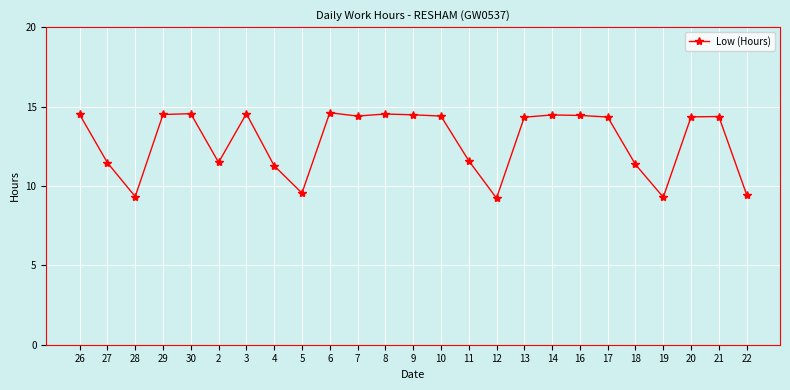

At which label does the data first exceed 14?

26